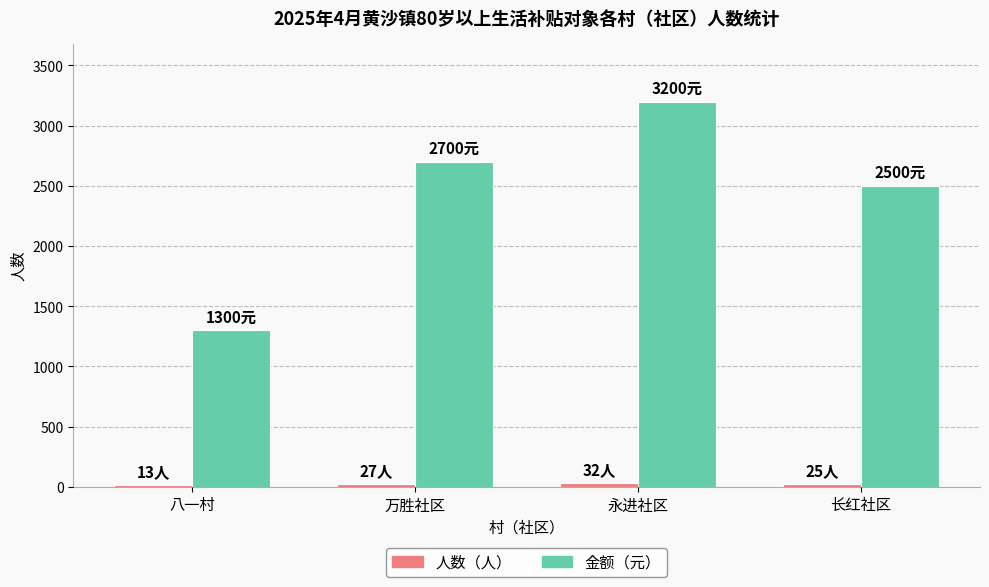

Are the bars horizontal?

No